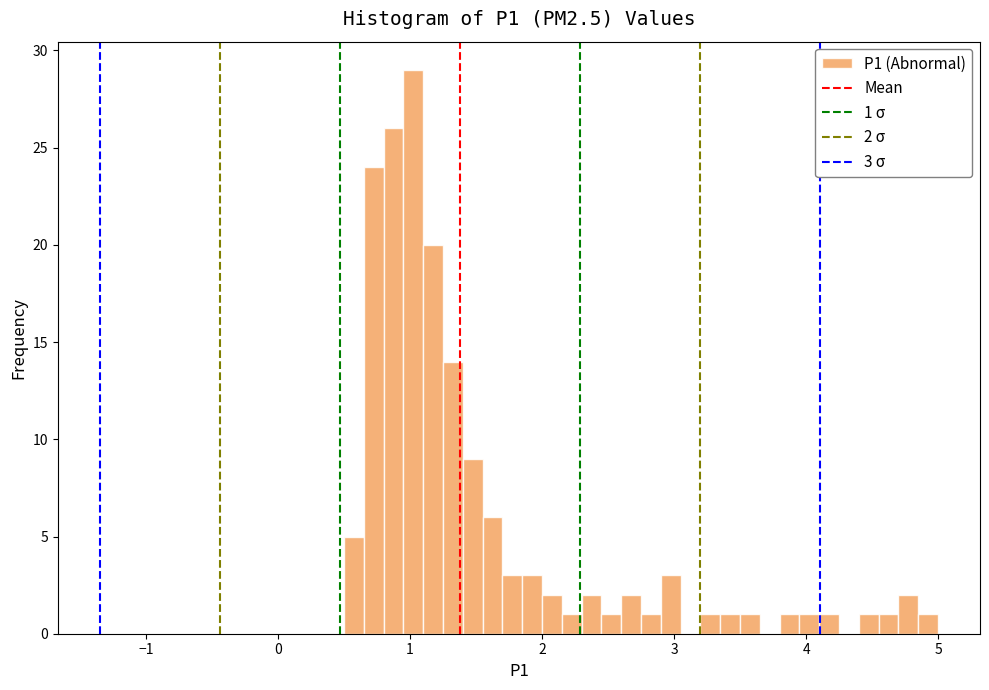

Around what value on the x-axis is the tallest bar? Give the approximate position of its centre, as read against the axis.

1.0